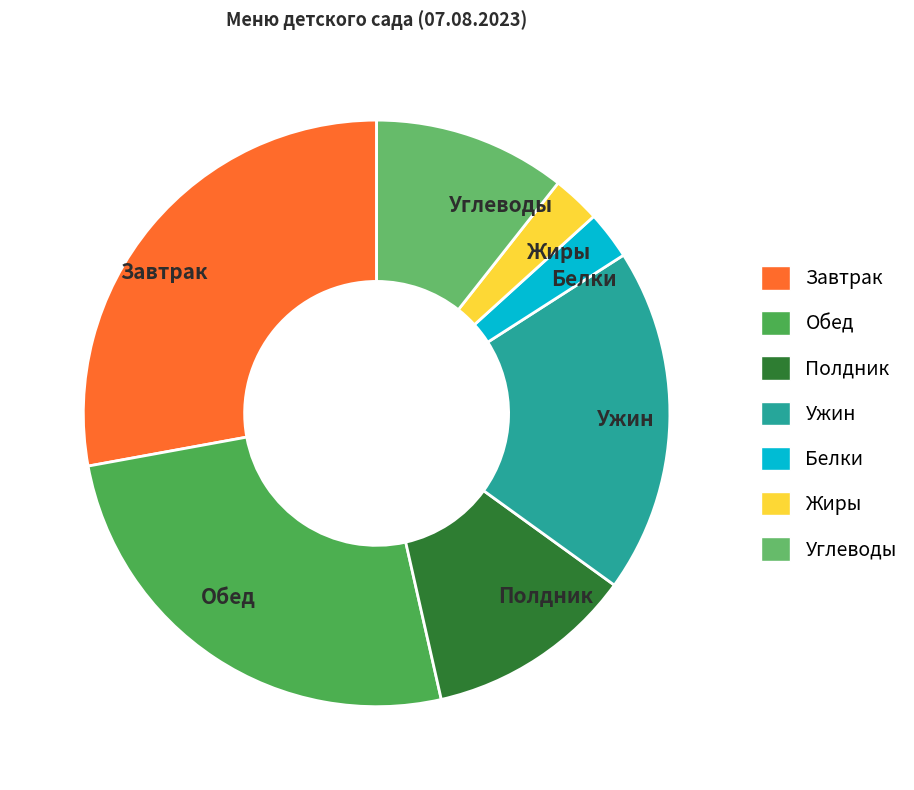

Which slice is the largest?

Завтрак